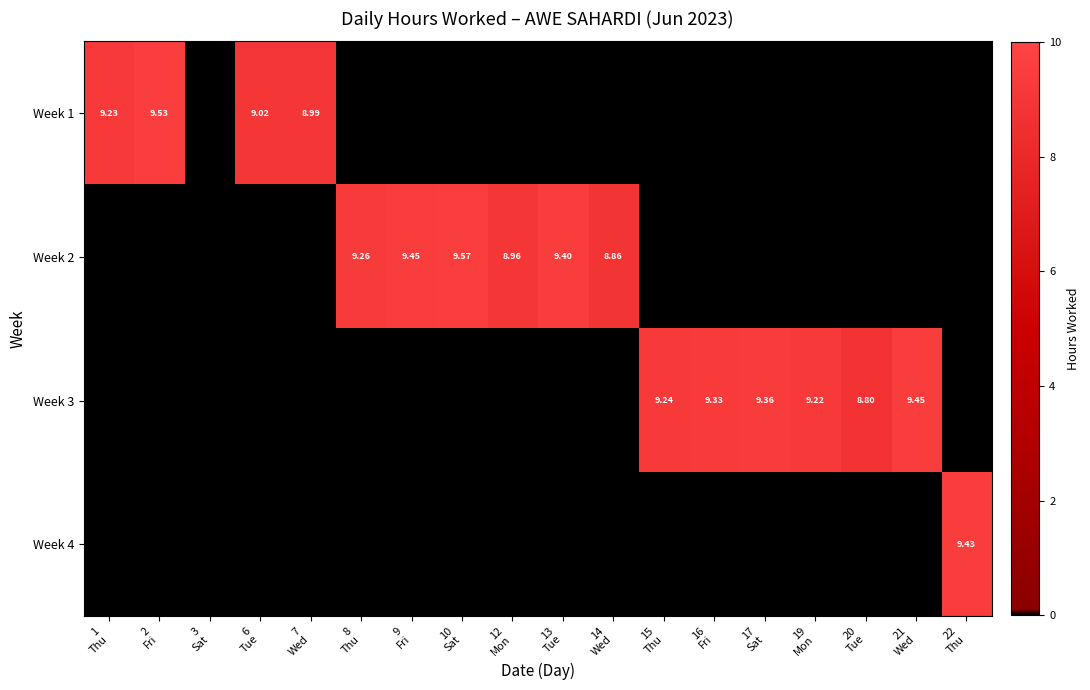

At which category is the sum across all series the highest?

10
Sat